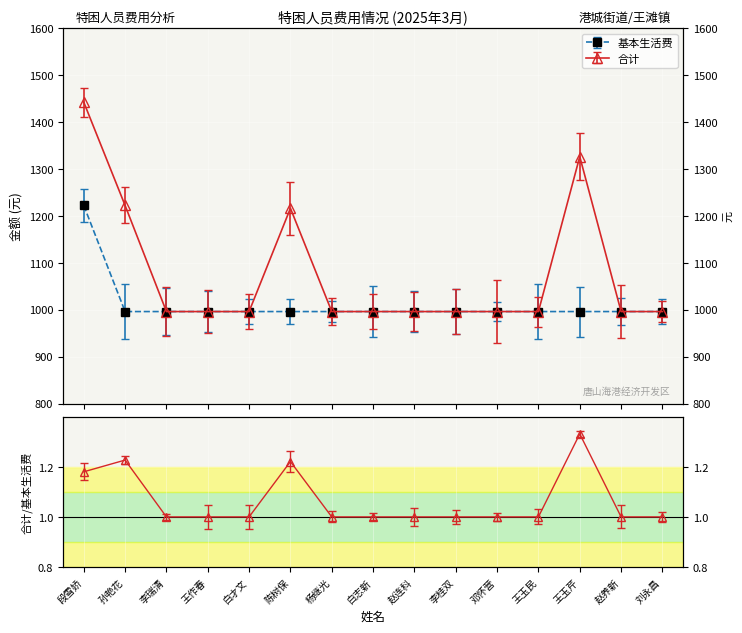

True or false: 合计 and 基本生活费 cross at least once.

False